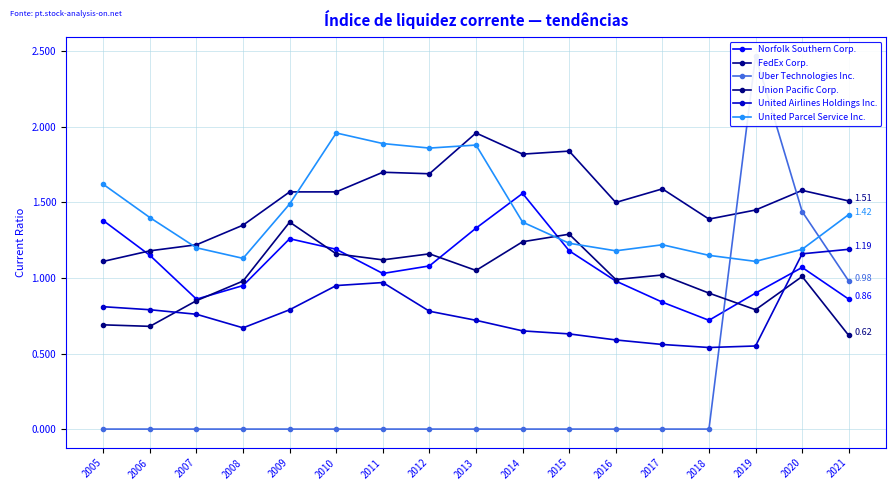

The Union Pacific Corp. series shows 1.0 at 2016. True or false?

True